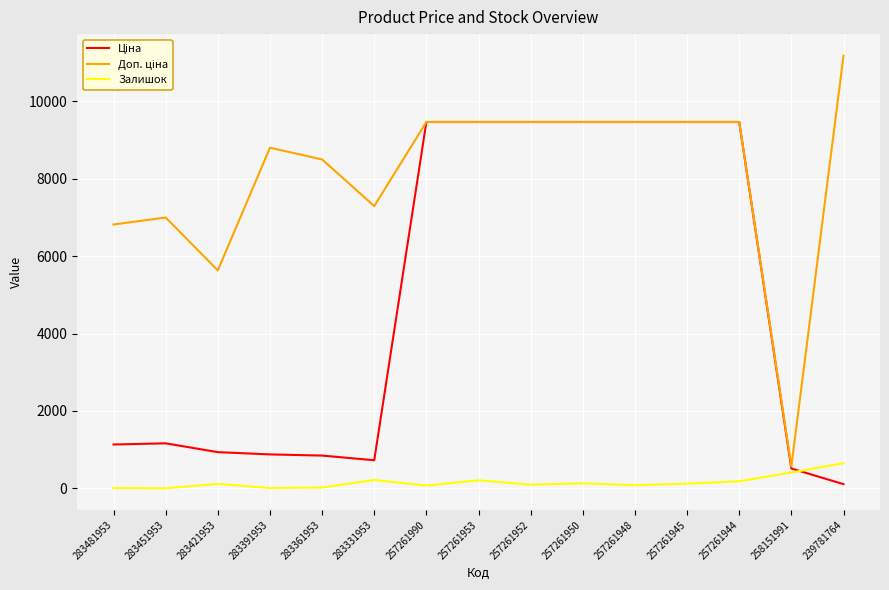

What is the greatest value displayed?

11169.0